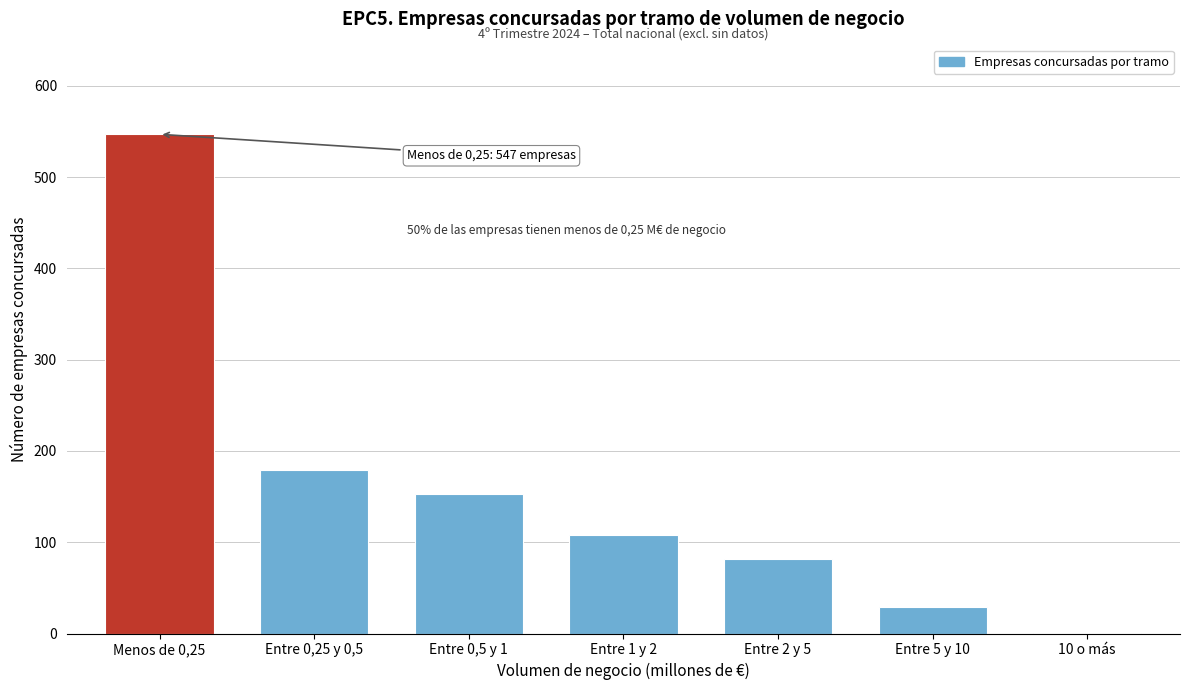

Reading left to right, list all the values displayed in this chart.

Menos de 0,25=547	Entre 0,25 y 0,5=179	Entre 0,5 y 1=153	Entre 1 y 2=108	Entre 2 y 5=82	Entre 5 y 10=29	10 o más=1